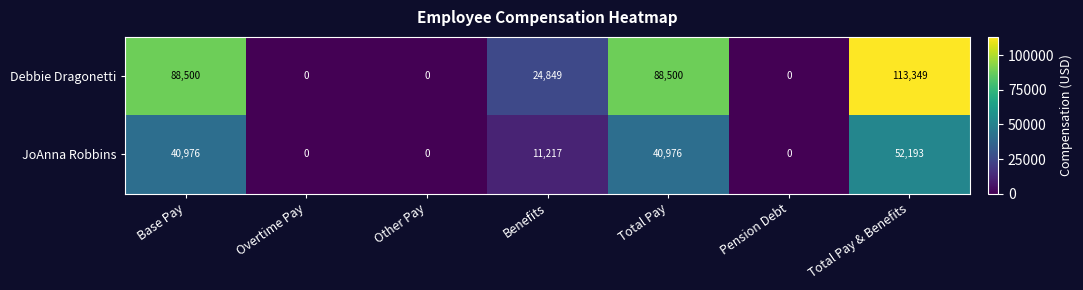

Which label corresponds to the largest value in the chart?

Total Pay & Benefits